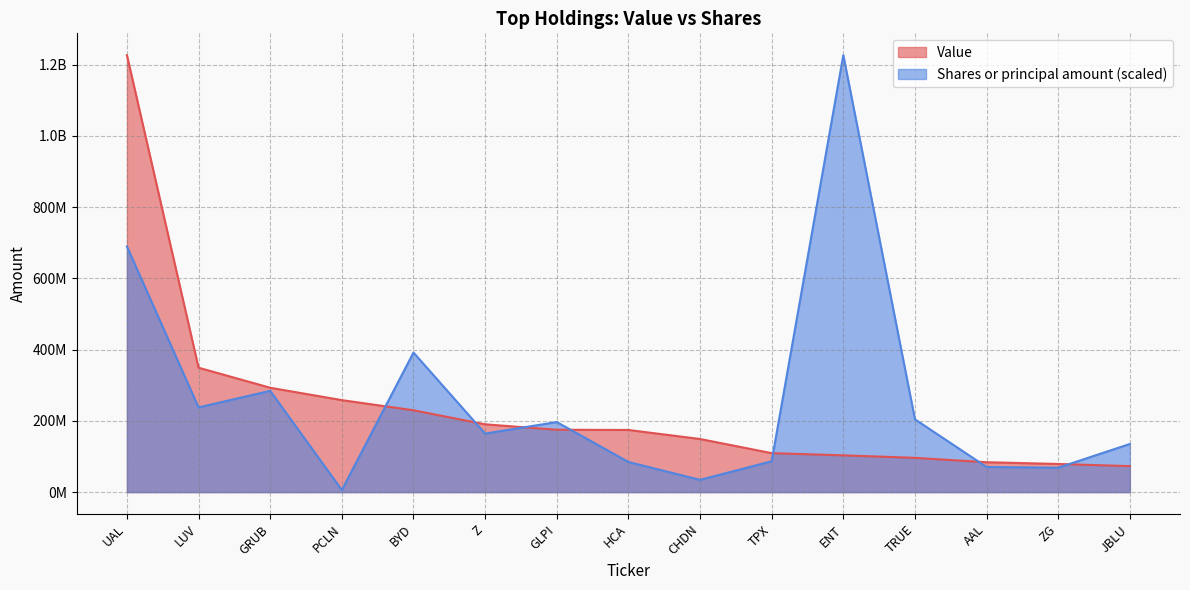

What is the average value of the Value series?

239282000.0